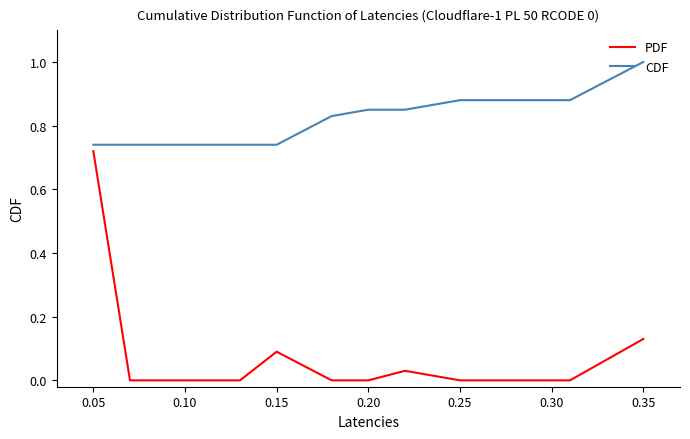

True or false: CDF and PDF cross at least once.

False